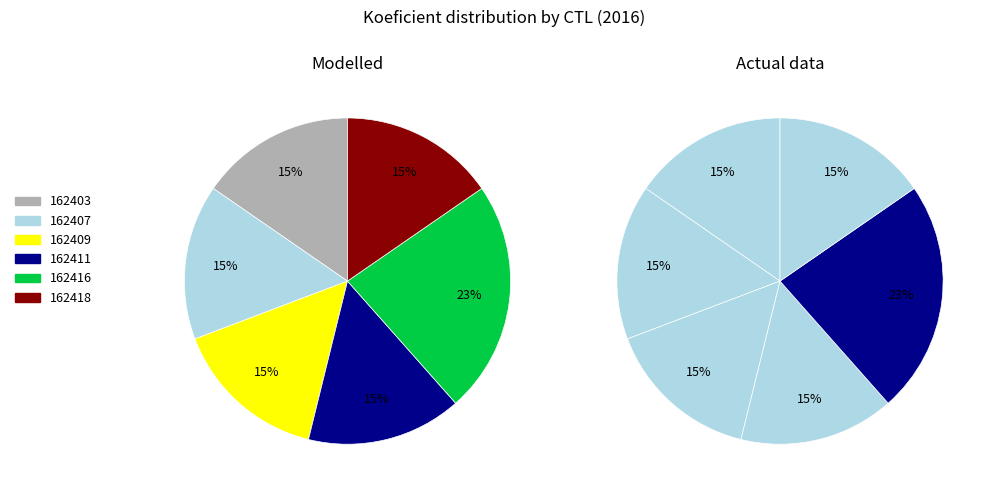

How many segments does this pie chart have?

6